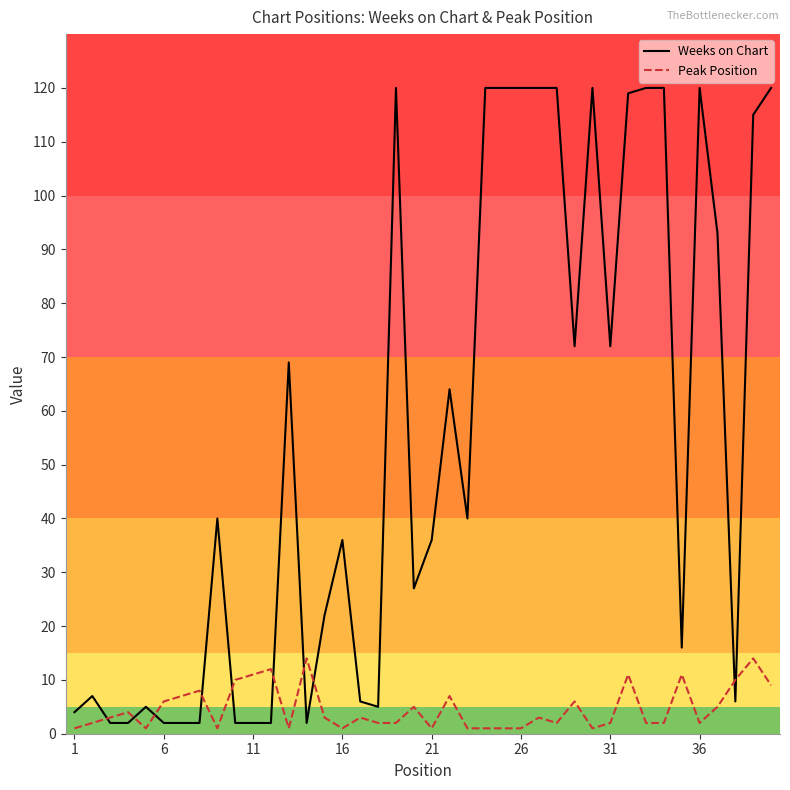

List the series in order of their peak value, lowest first.

Peak Position, Weeks on Chart